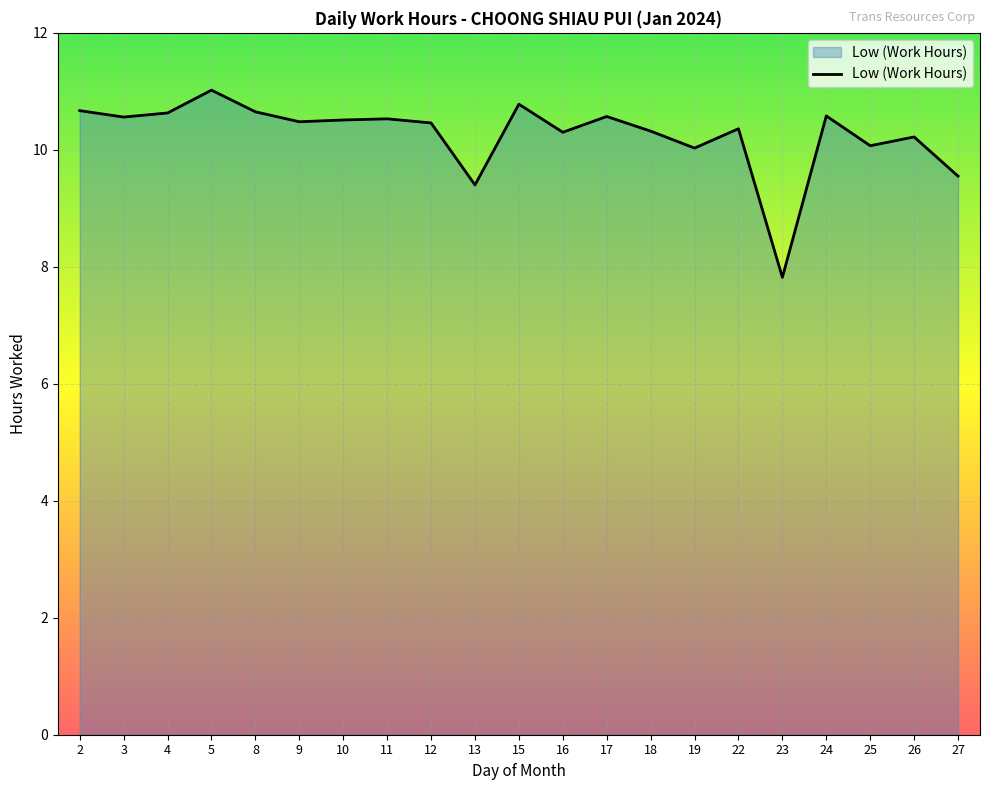

What is the difference between the maximum and minimum values?

3.2